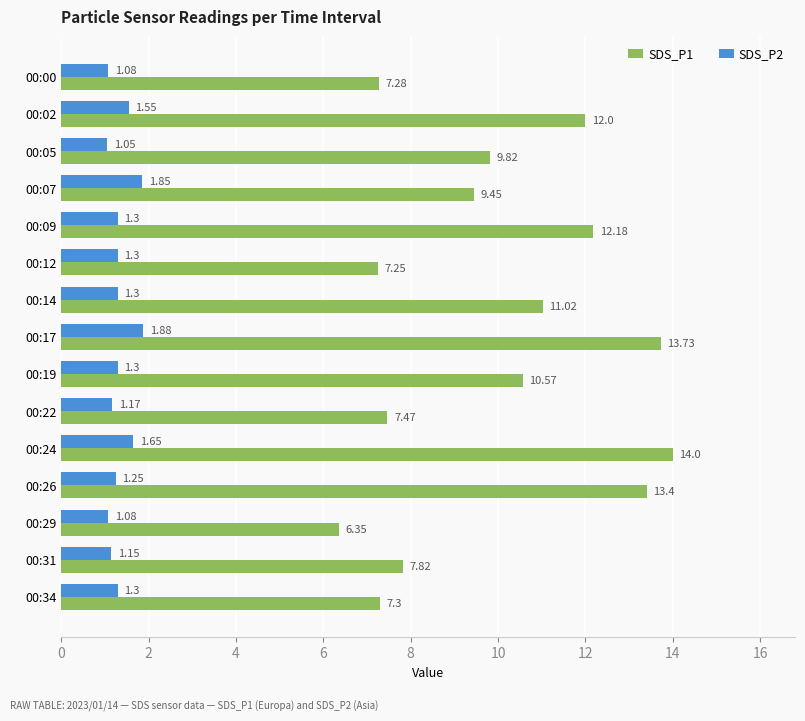

Which series changed the most between 00:00 and 00:26?

SDS_P1